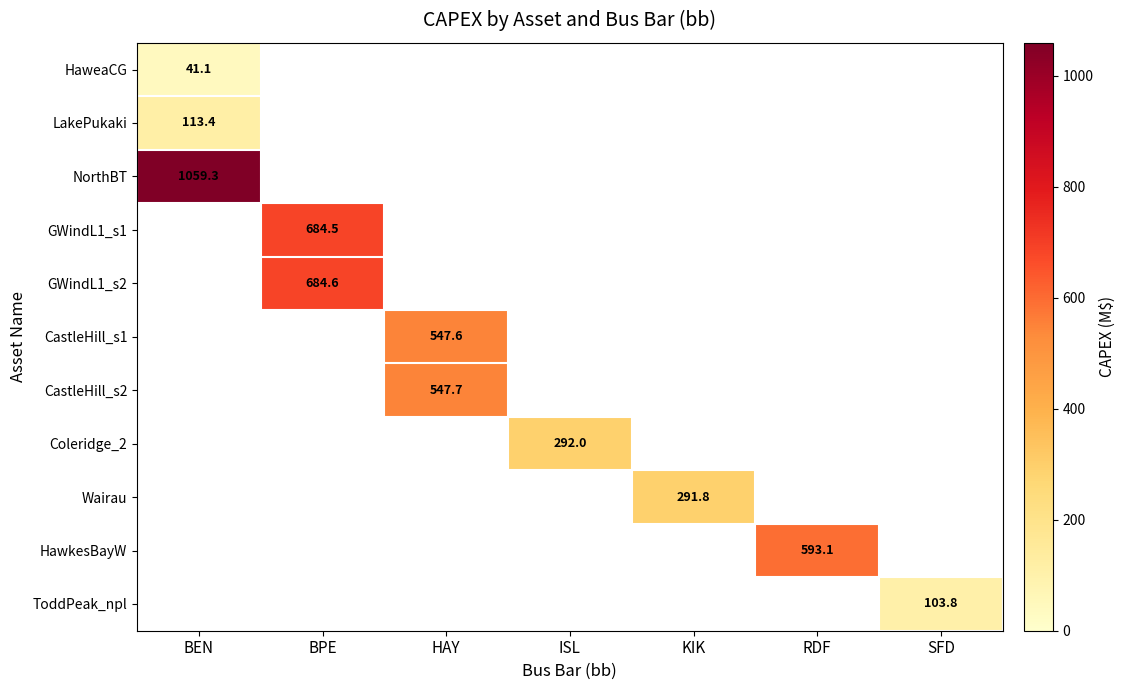

At how many categories does at least one series exceed 989?

1